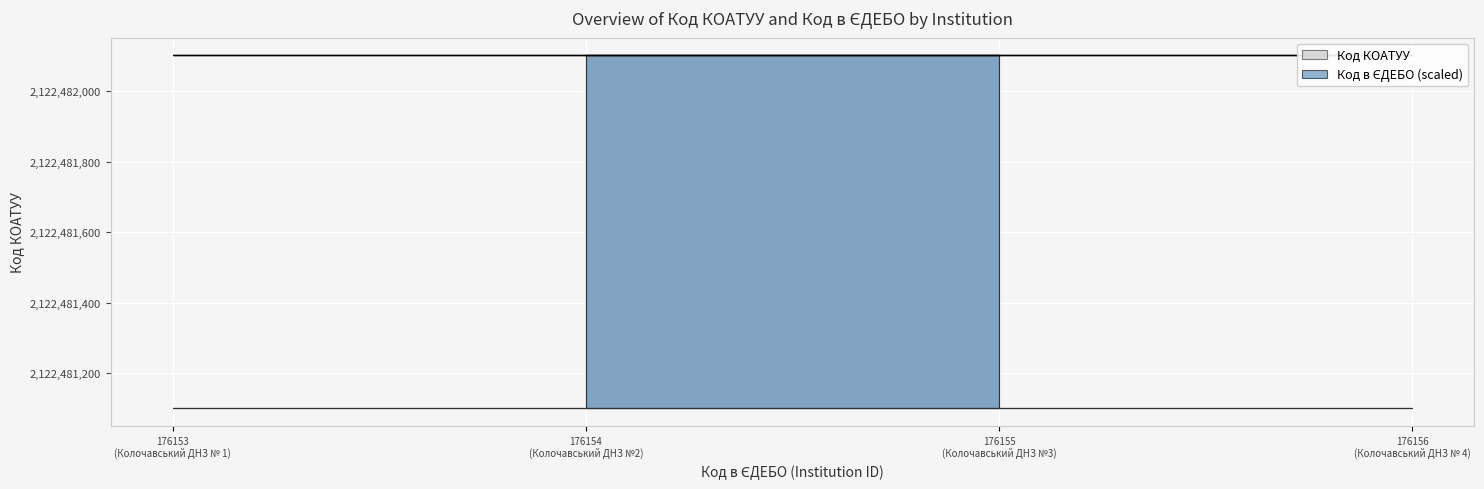

How many lines are shown in the chart?

2